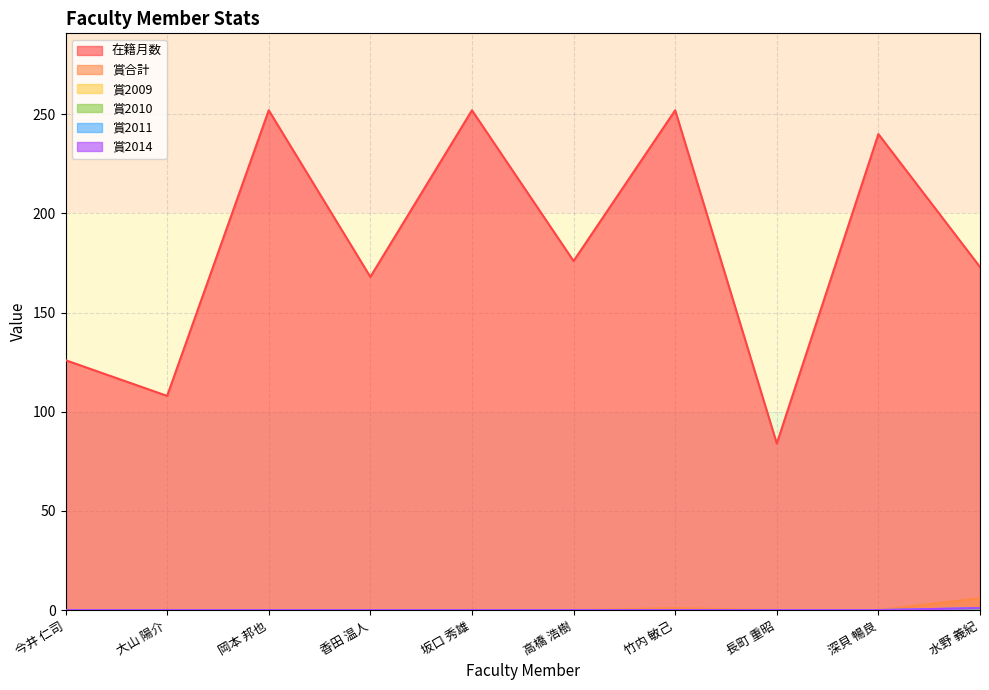

True or false: 在籍月数 and 賞2014 intersect in this chart.

False